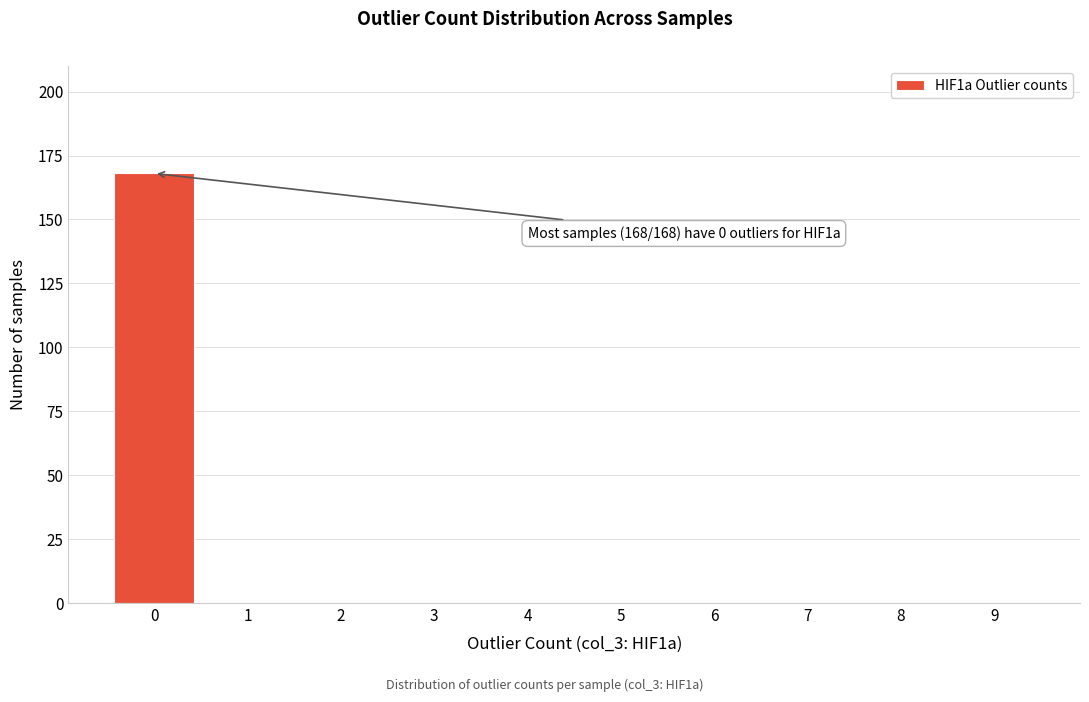

Reading left to right, extract all data points from this chart.

0=168	1=0	2=0	3=0	4=0	5=0	6=0	7=0	8=0	9=0